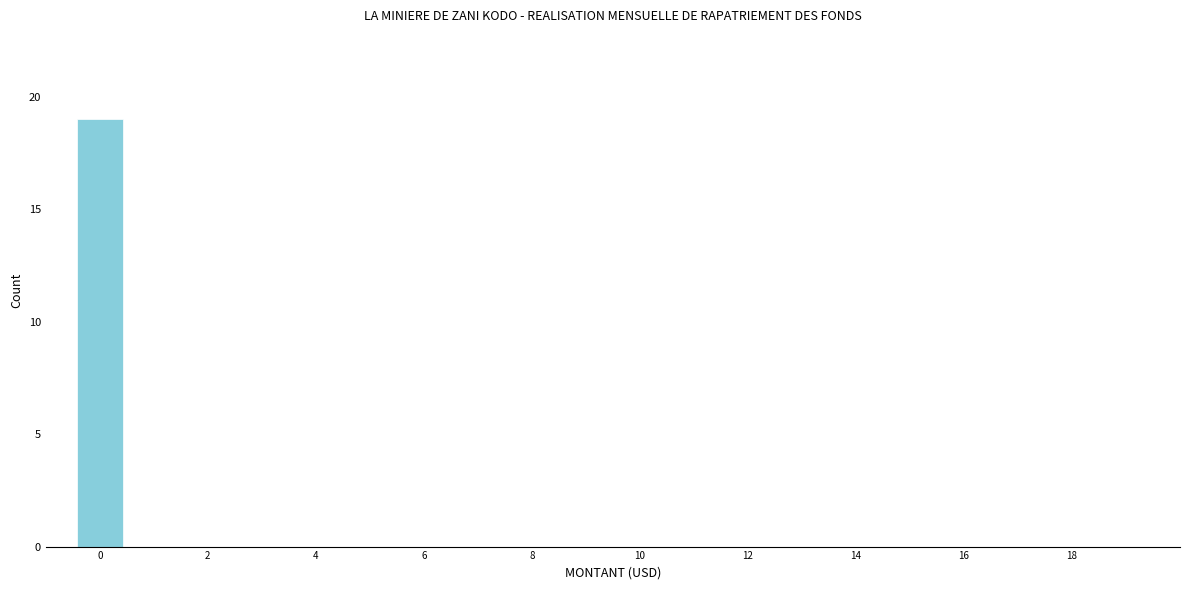

Over which range of the x-axis is the bar tallest?

-0.5 to 0.5